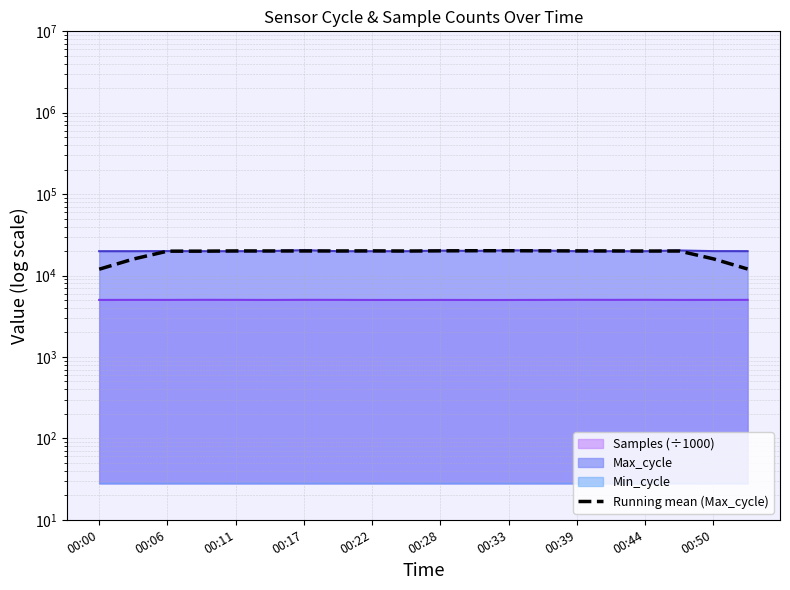

Which category has the highest value across all series?

11